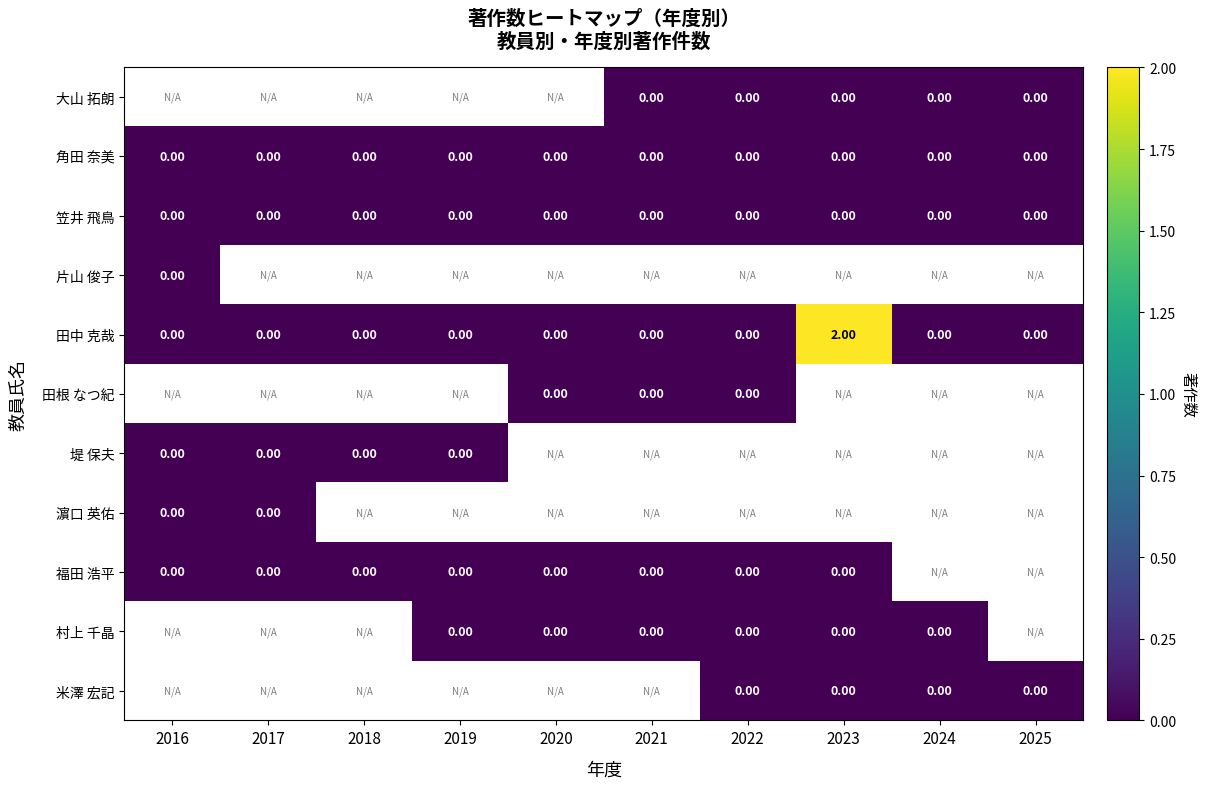

Count the number of data series in this chart.

11